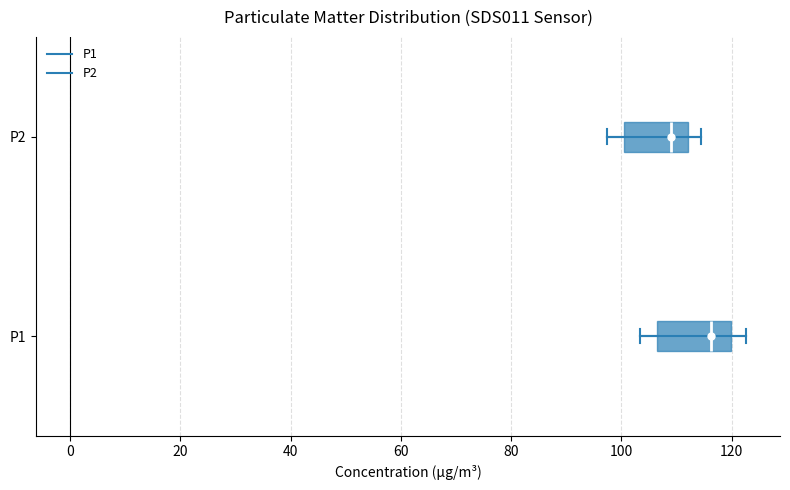

Where does the left whisker of the box for P2 end on the x-axis? The values are not printed on the chart, so give them approximately, as read against the axis.

98